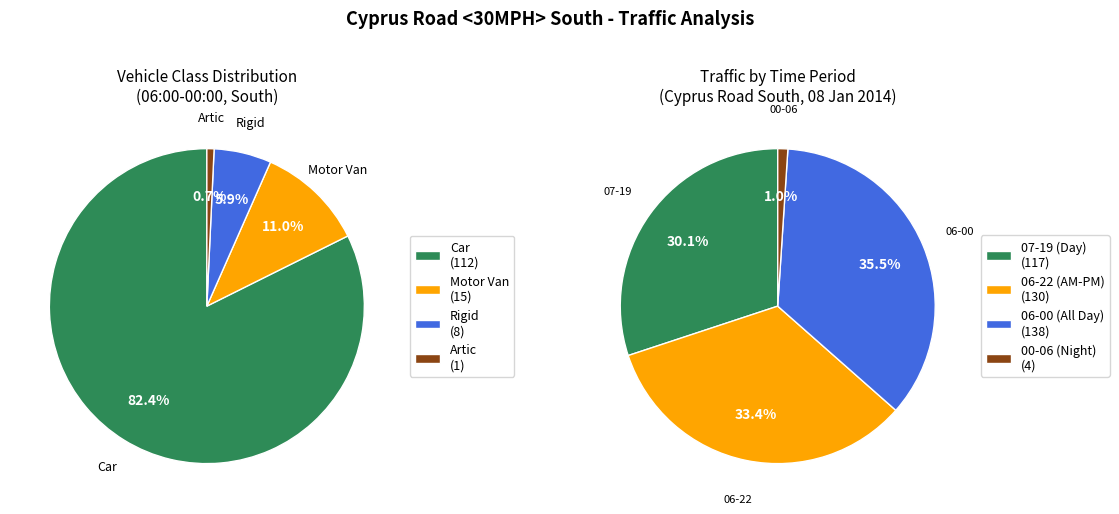

Is 4 the majority of the pie?

No